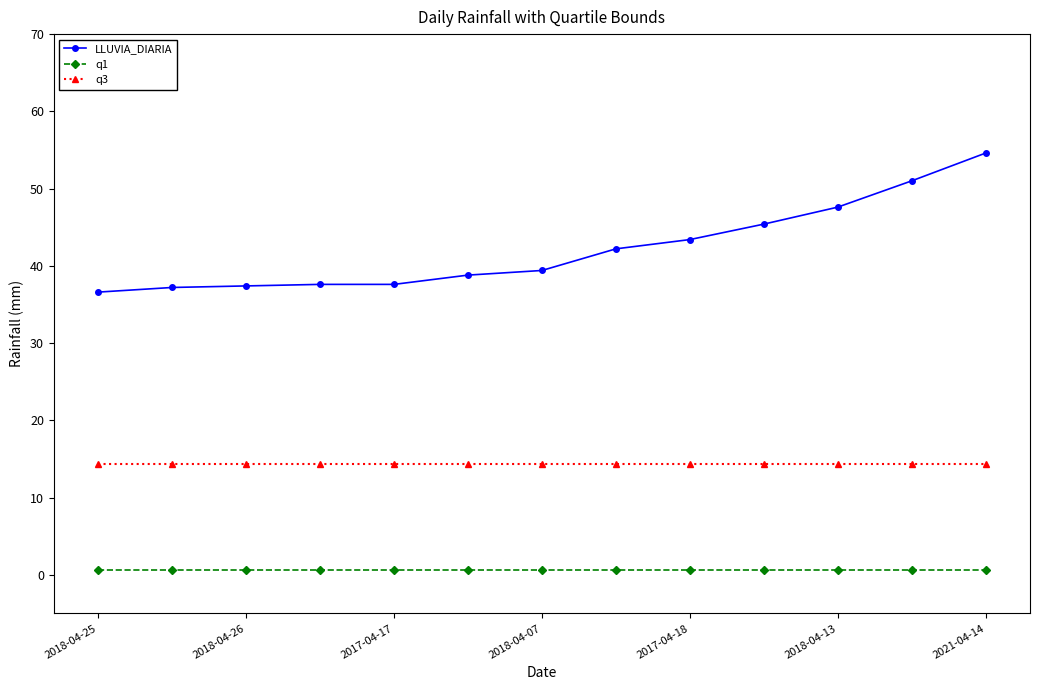

List the series in order of their peak value, highest first.

LLUVIA_DIARIA, q3, q1